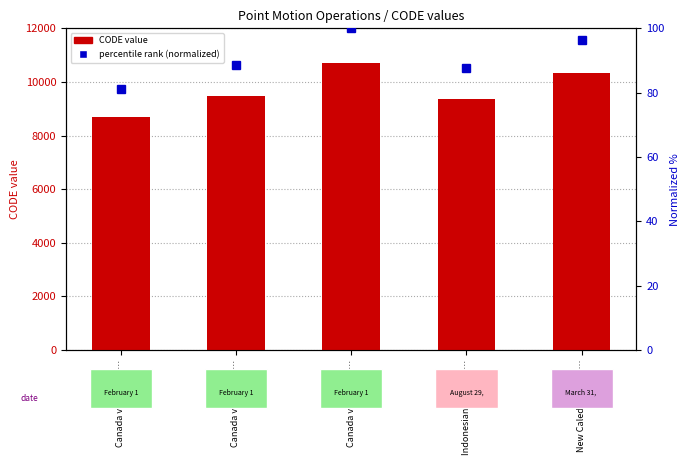

List the labels in order of CODE value, largest first.

Canada velocity gr…, New Caledonia velo…, Canada velocity gr…, Indonesian Deforma…, Canada velocity gr…